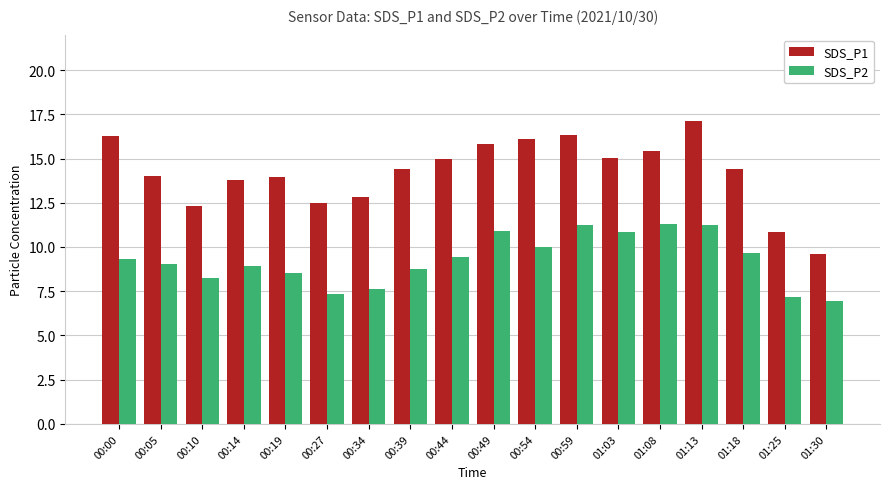

List the series in order of their overall mean, highest first.

SDS_P1, SDS_P2